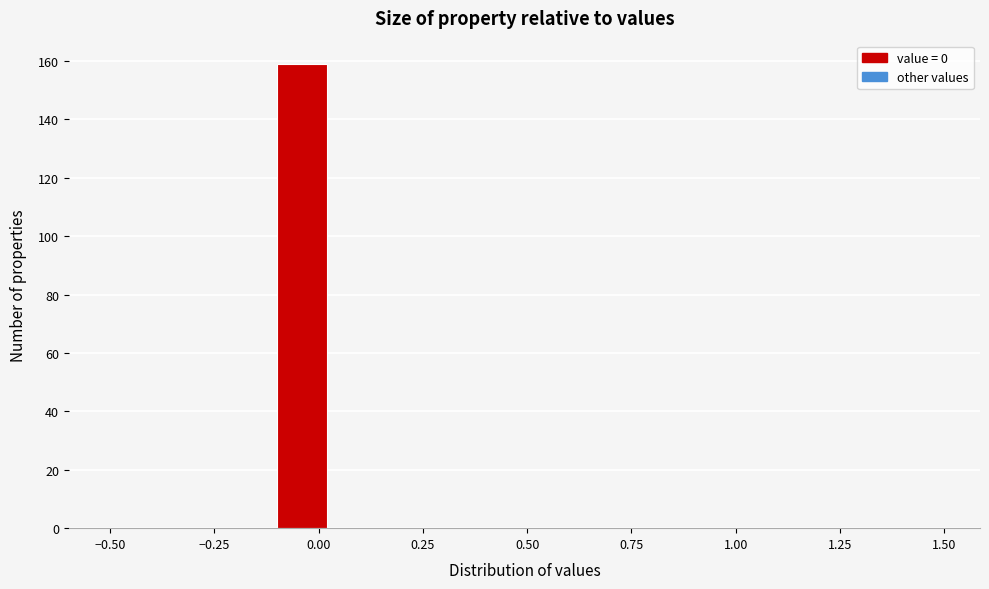

Read against the x-axis, roughly where is the centre of the tallest bar?

-0.05